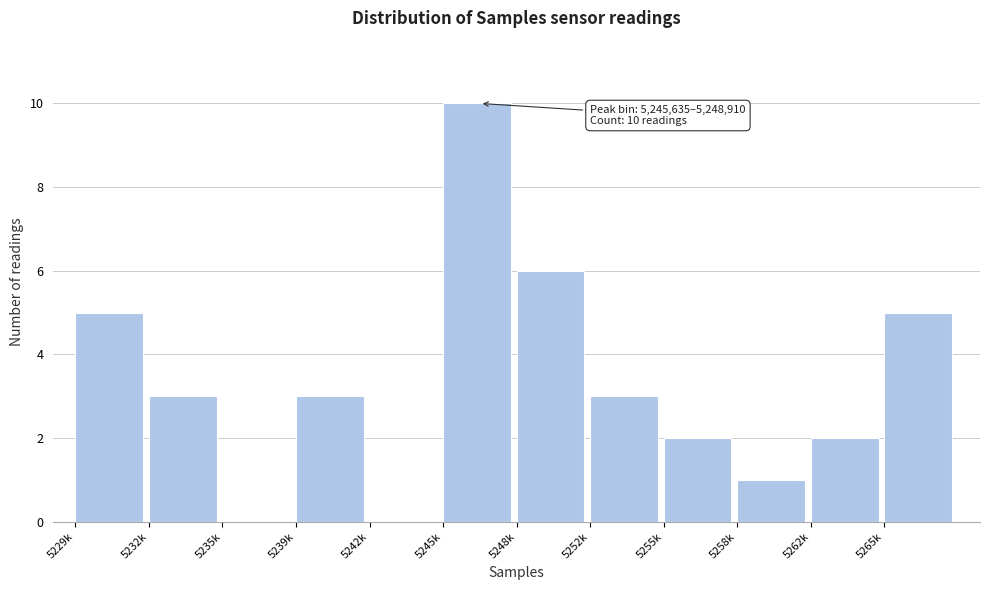

Reading left to right, list all the values displayed in this chart.

5229k=5	5232k=3	5235k=0	5239k=3	5242k=0	5245k=10	5248k=6	5252k=3	5255k=2	5258k=1	5262k=2	5265k=5